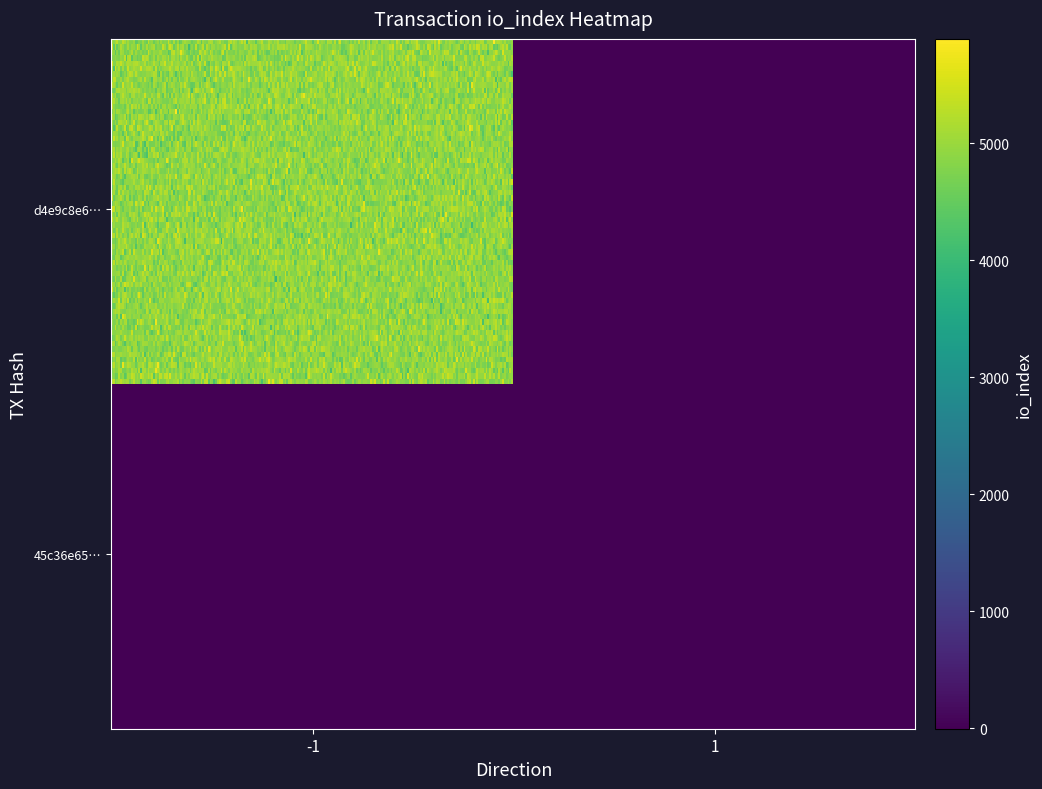

How many distinct data groups are displayed?

2